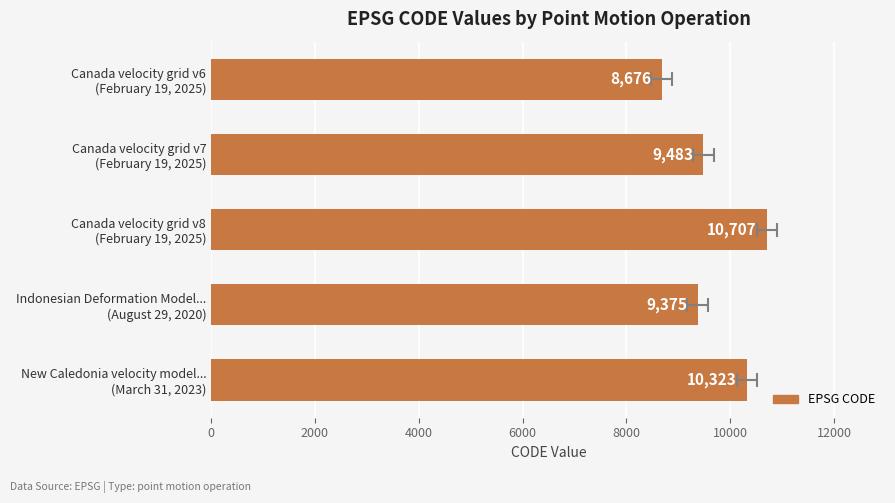

What is the minimum value shown in the chart?

8676